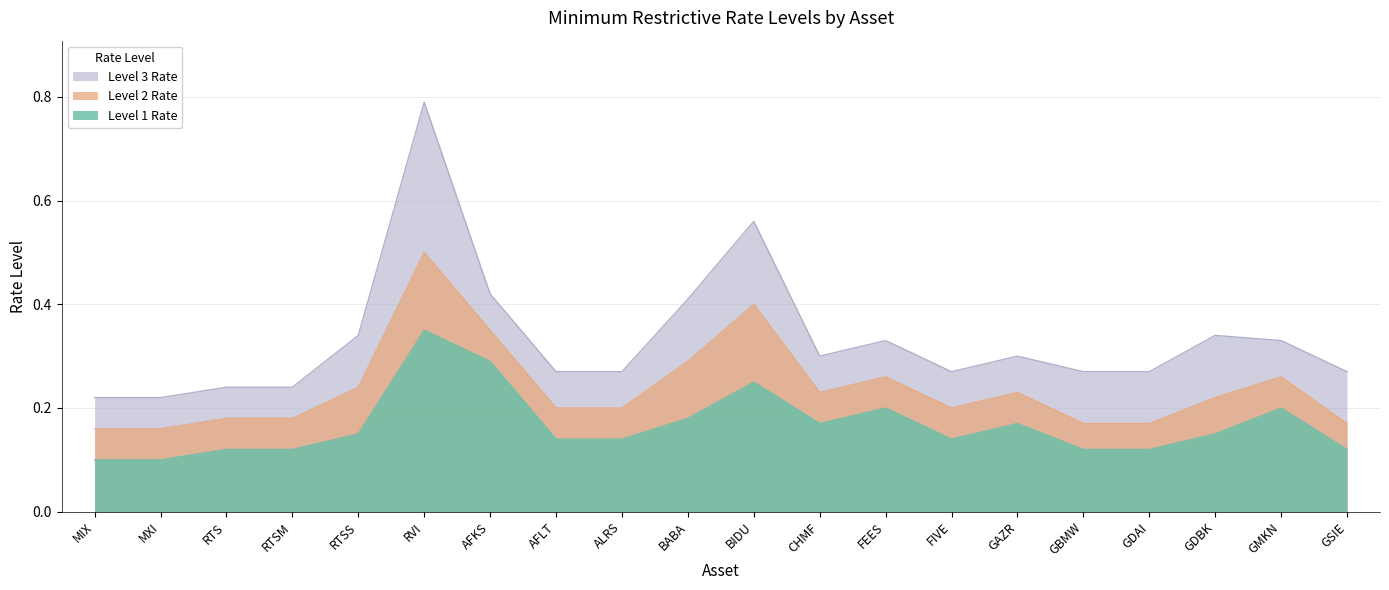

True or false: Level 2 Rate and Level 3 Rate cross at least once.

False